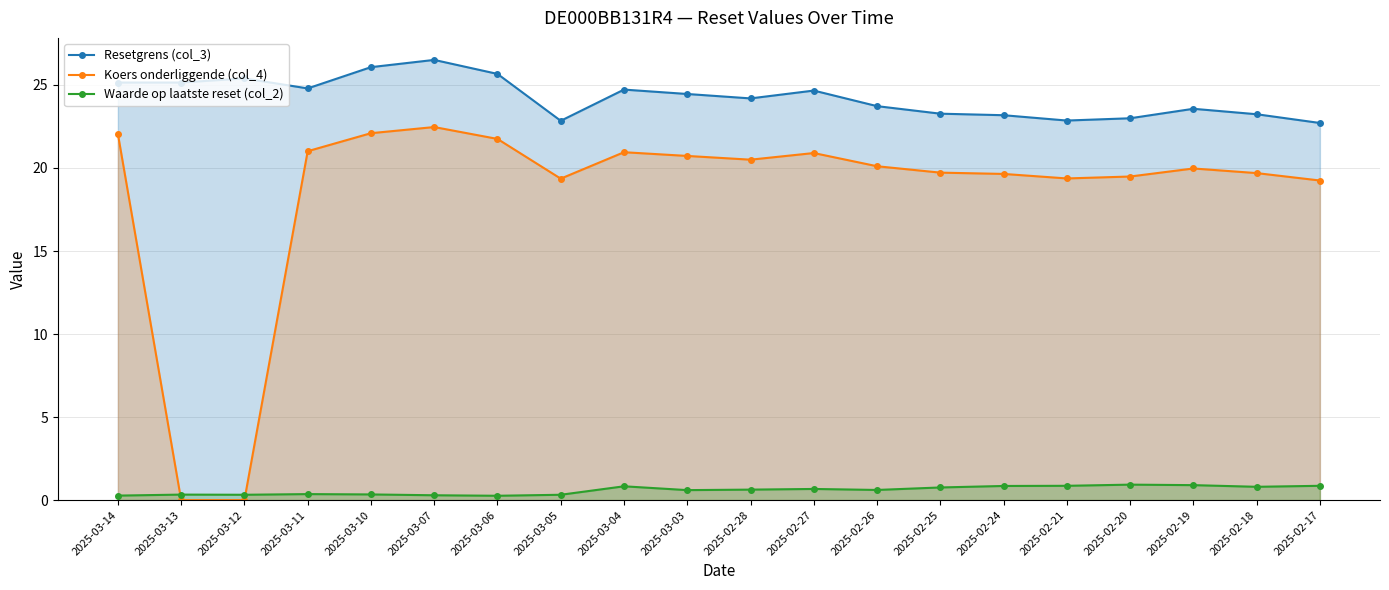

What is the difference between the Waarde op laatste reset (col_2) values at 2025-02-19 and 2025-02-28?

0.3